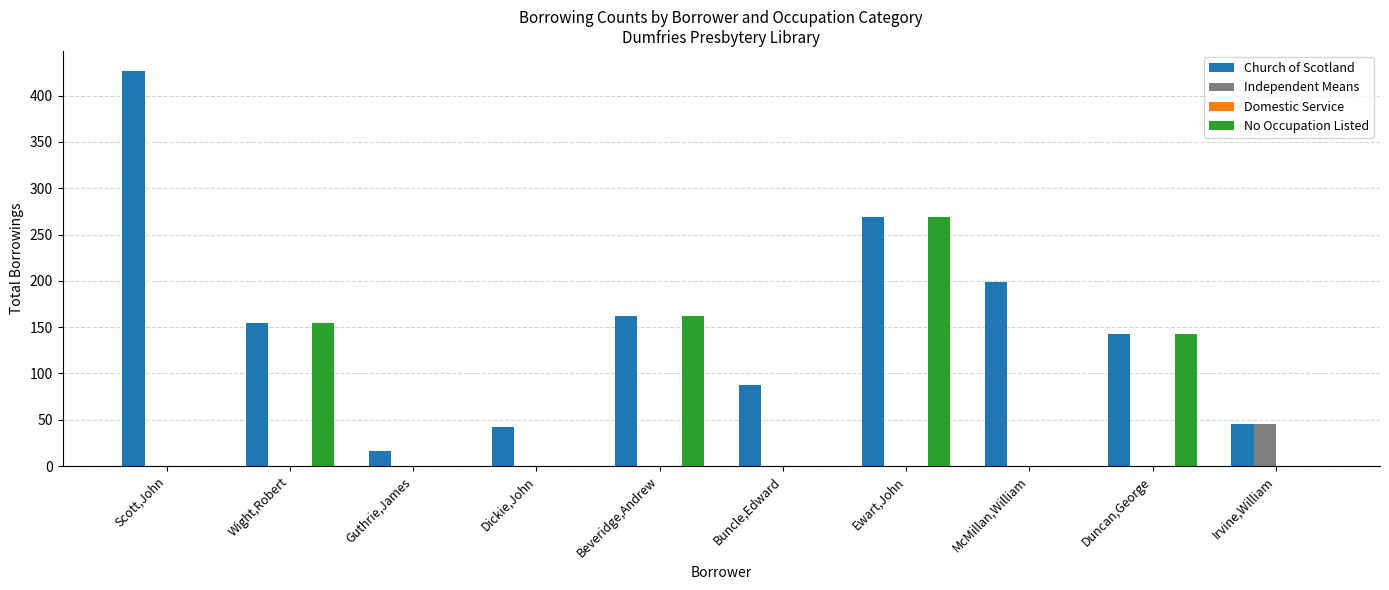

Is it true that Independent Means equals 0 at Guthrie,James?

True